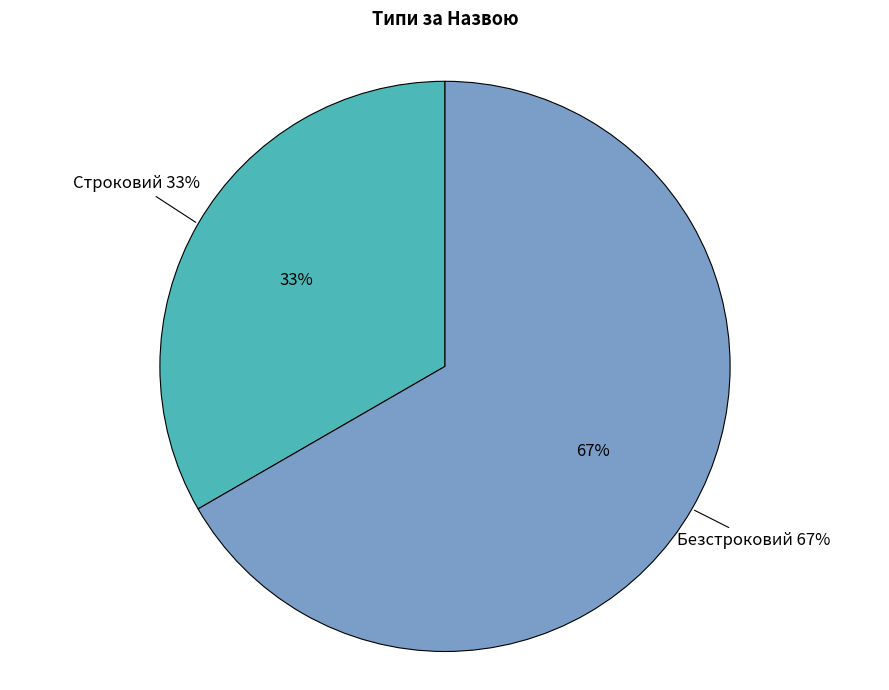

What is the largest slice in the pie chart?

Безстроковий